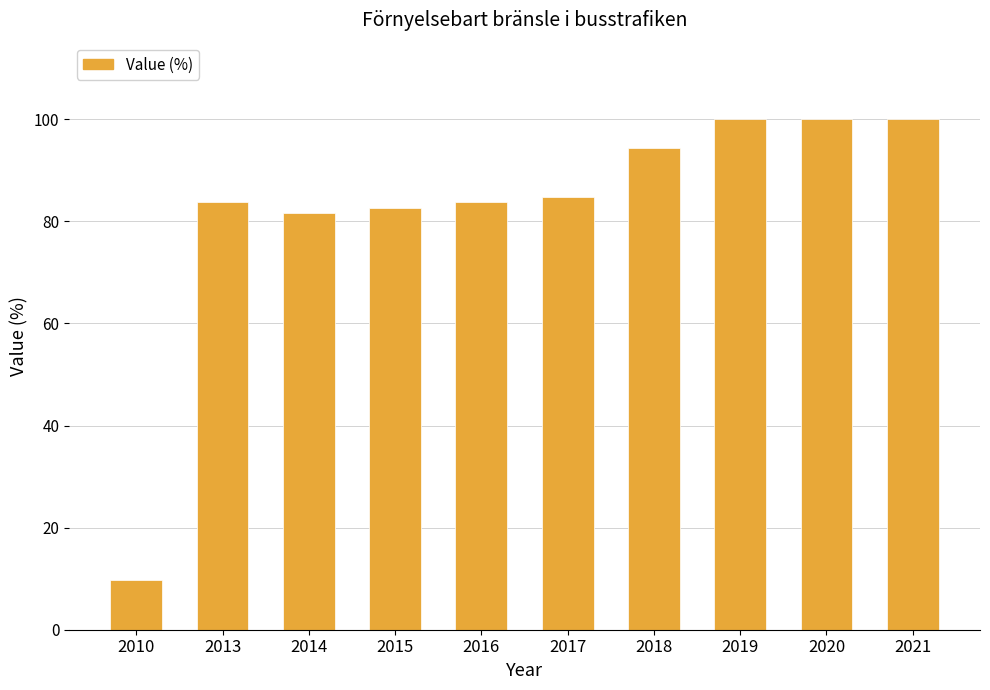

The chart shows a value of 120.2 at 2015. True or false?

False